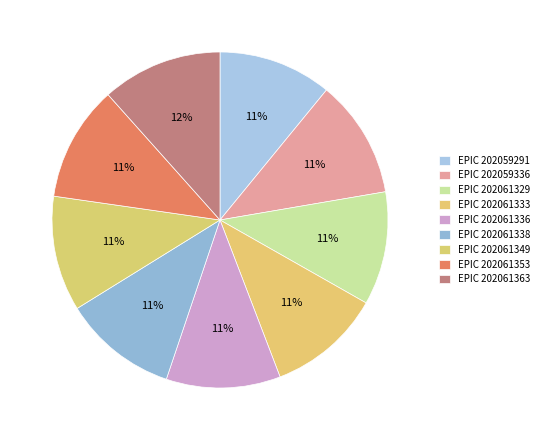

To the nearest percent, what is the difference between the largest and smallest slice percentages?

1%